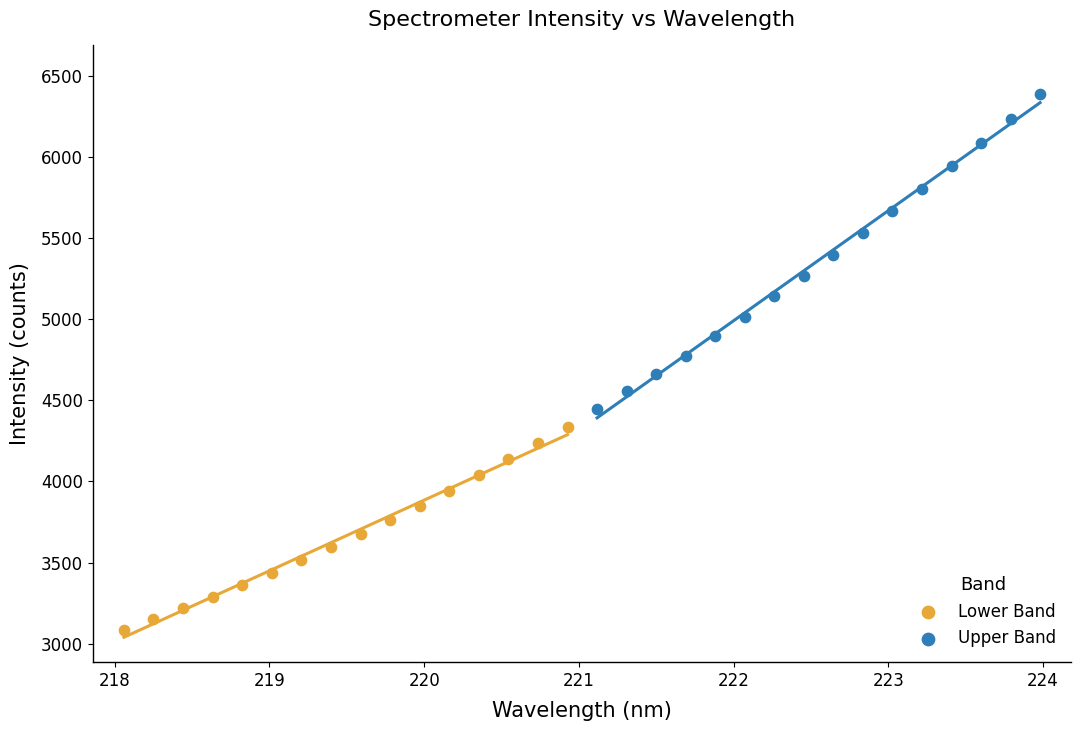

Which series has the widest spread of Y values?

Upper Band